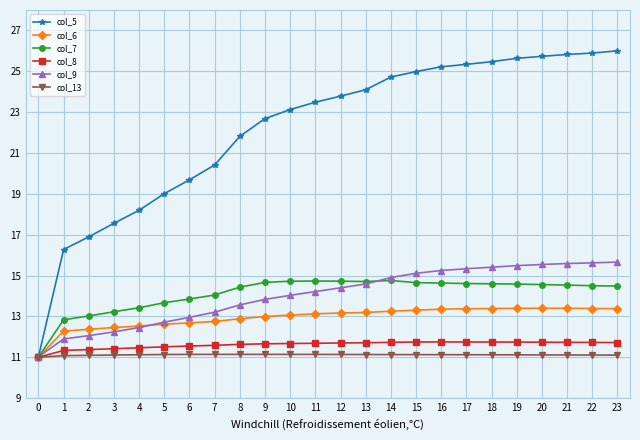

What is the difference between the highest and lowest values at 17?

14.2